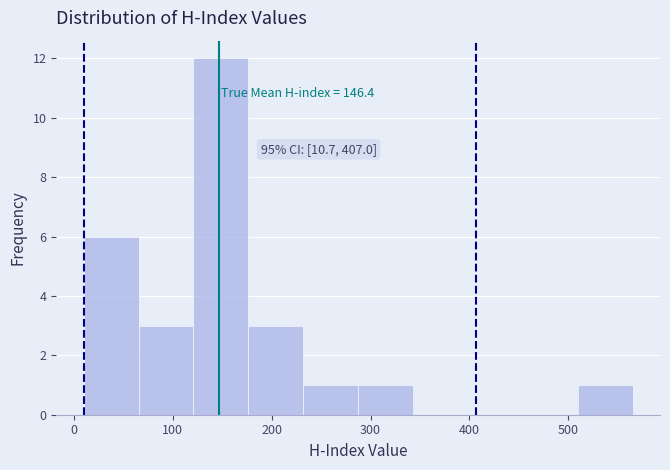

Which range on the x-axis has the tallest bar?

120 to 180